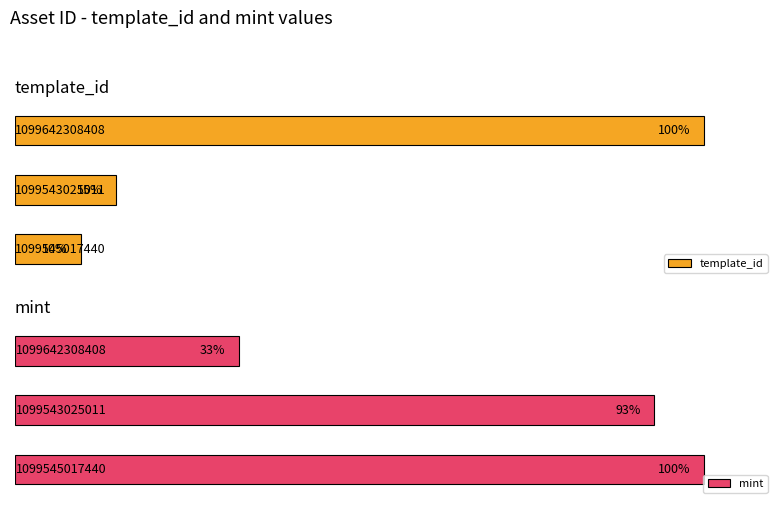

Does the chart contain stacked bars?

No